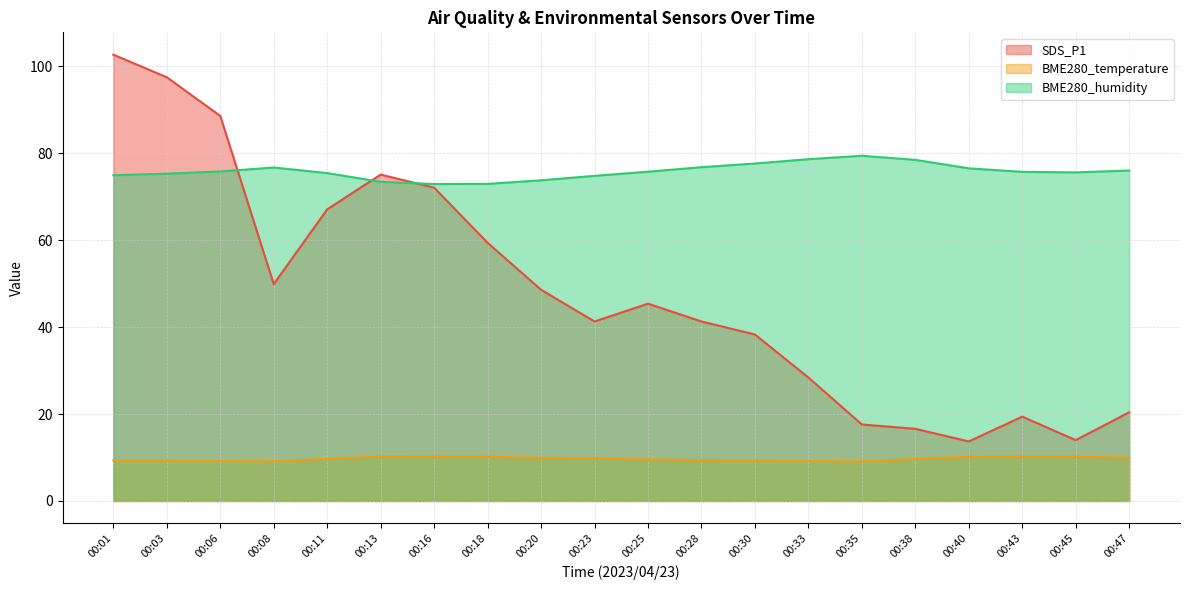

Which label corresponds to the smallest value in the chart?

00:35